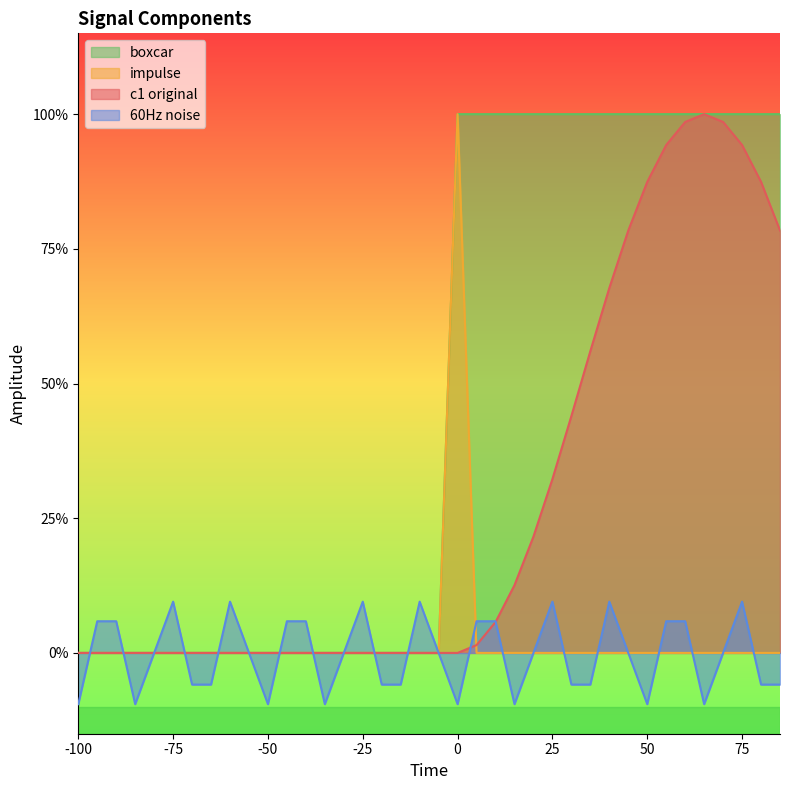

What is the spread (max minus min) of values at 15?

1.1